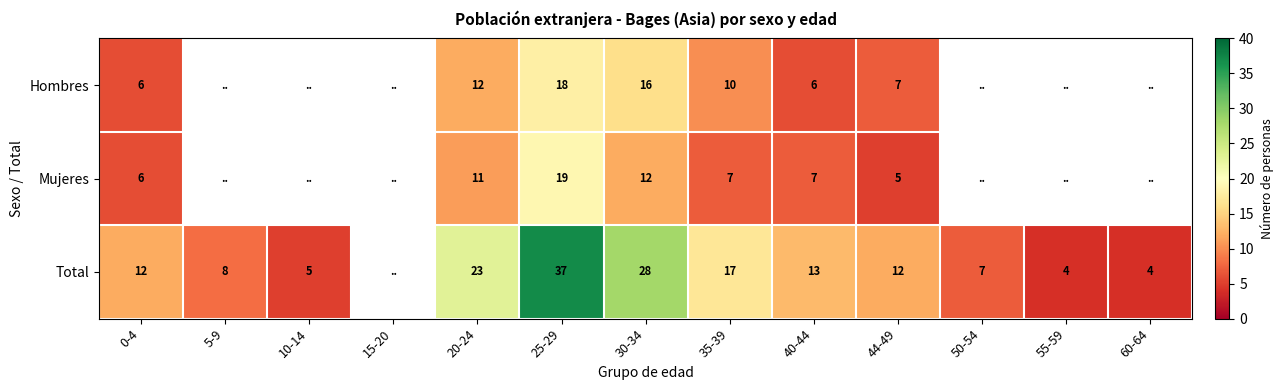

At 20-24, list the series in order from largest to smallest.

Total, Hombres, Mujeres